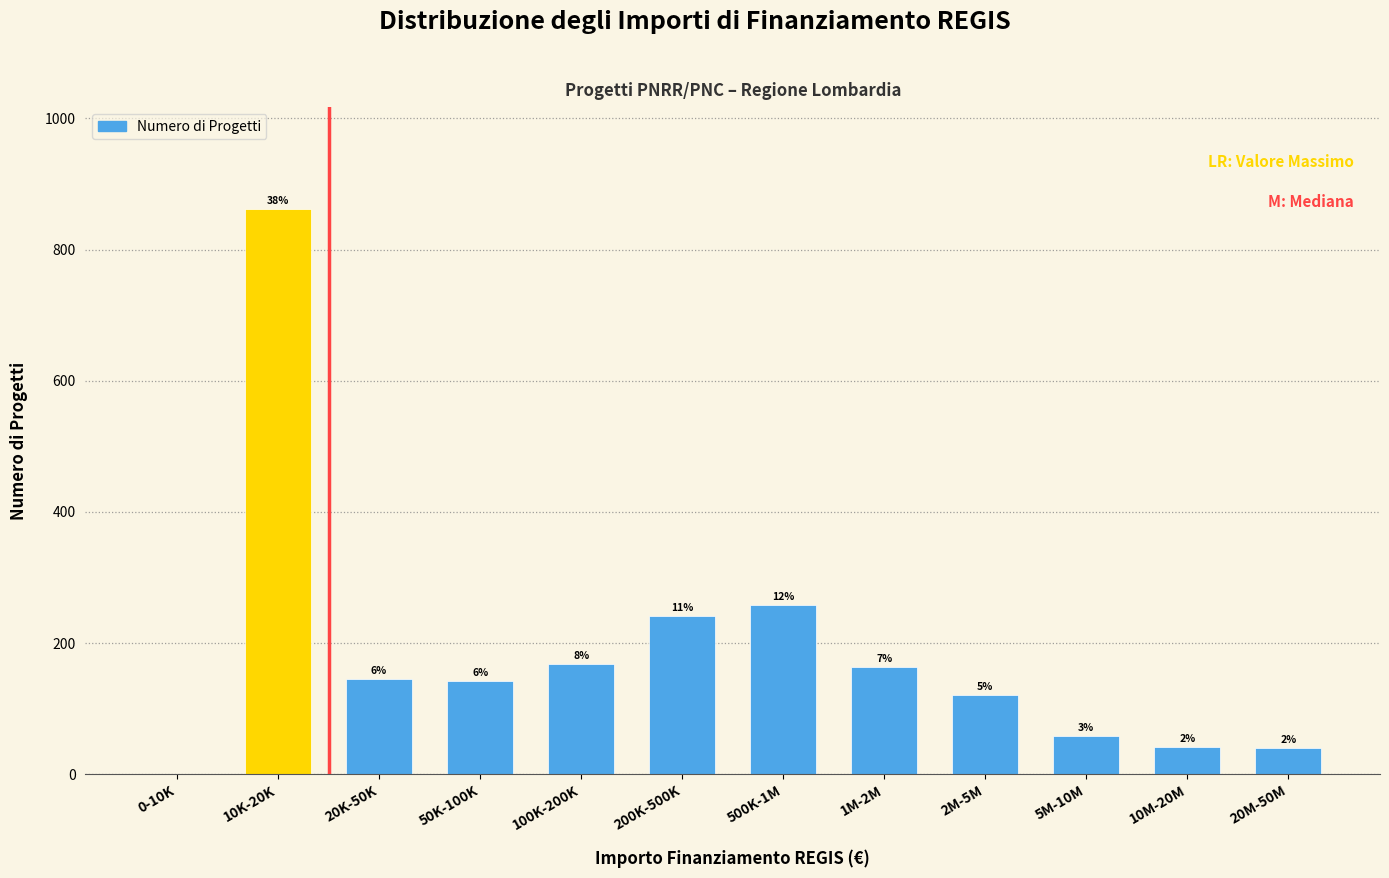

Are the bars horizontal?

No